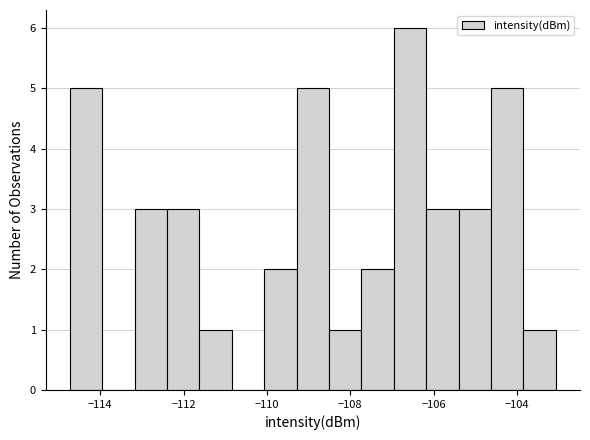

Read against the x-axis, roughly where is the centre of the tallest bar?

-106.6